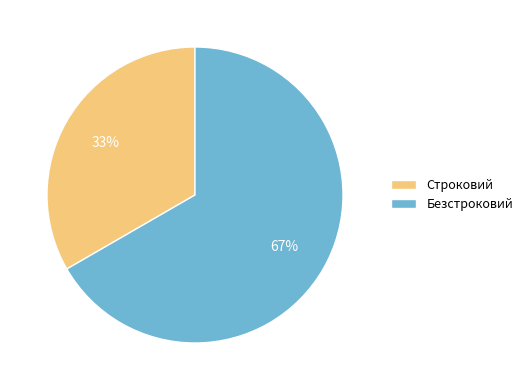

Rank the categories by value from lowest to highest.

Строковий, Безстроковий